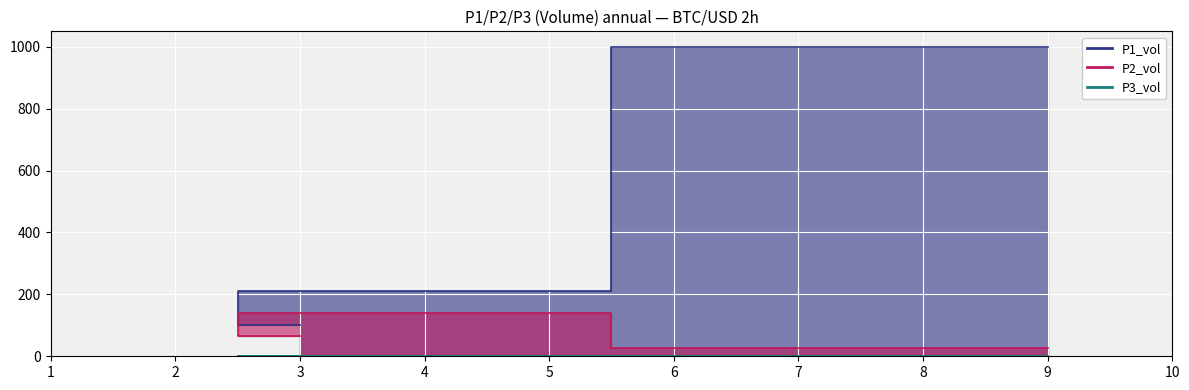

True or false: P1_vol has a value of 1000.0 at 9.

True